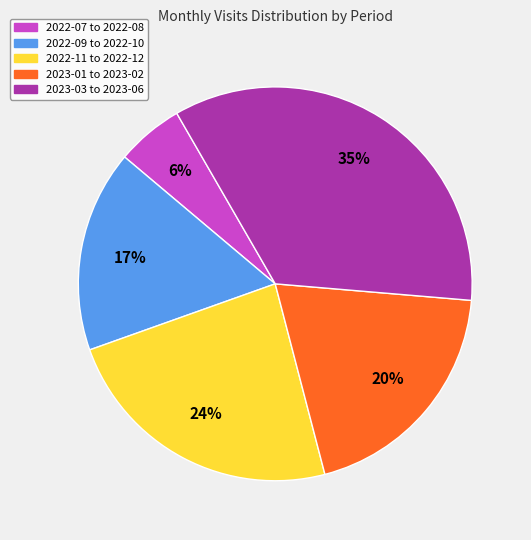

To the nearest percent, what is the average slice percentage?

20%